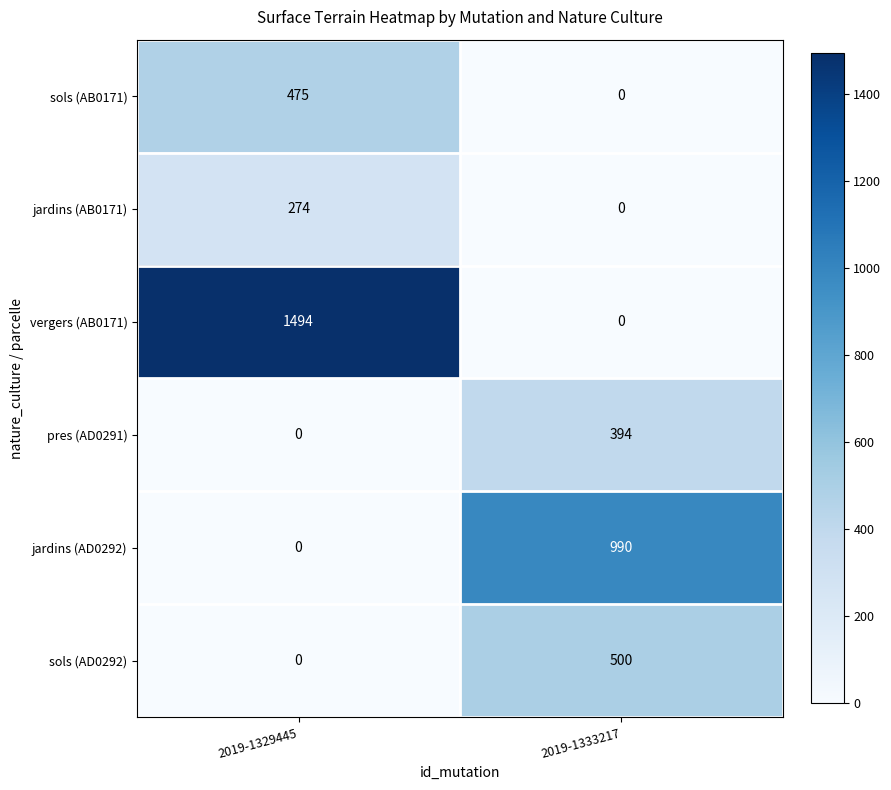

Is it true that jardins (AB0171) equals 136 at 2019-1329445?

False